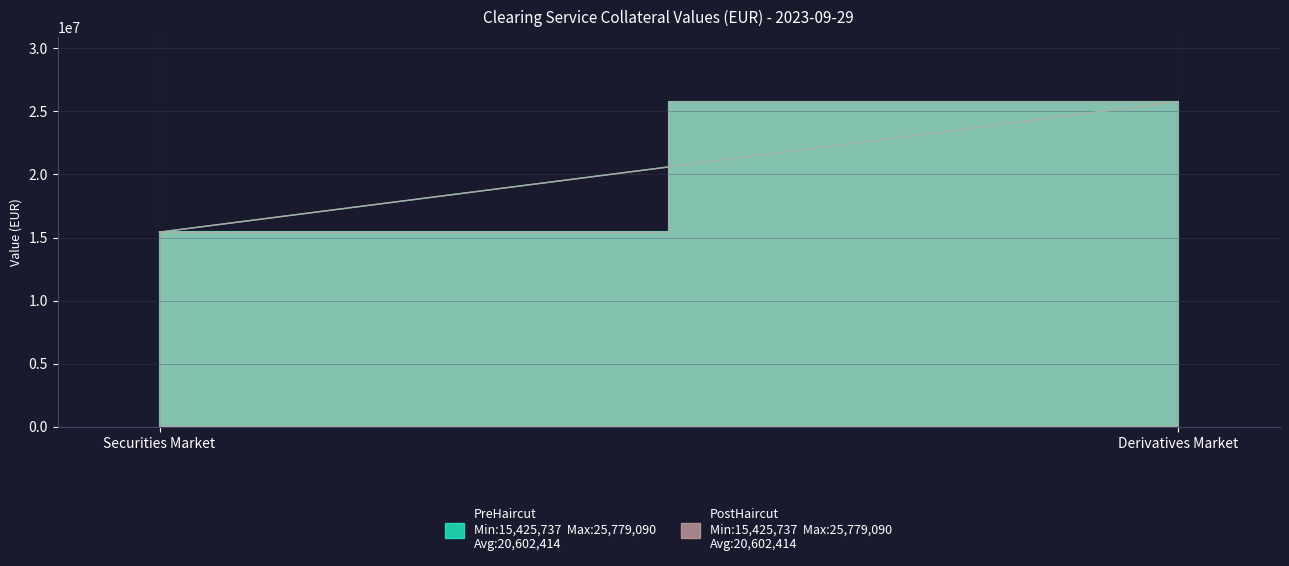

What is the lowest value of the PreHaircut series?

15425737